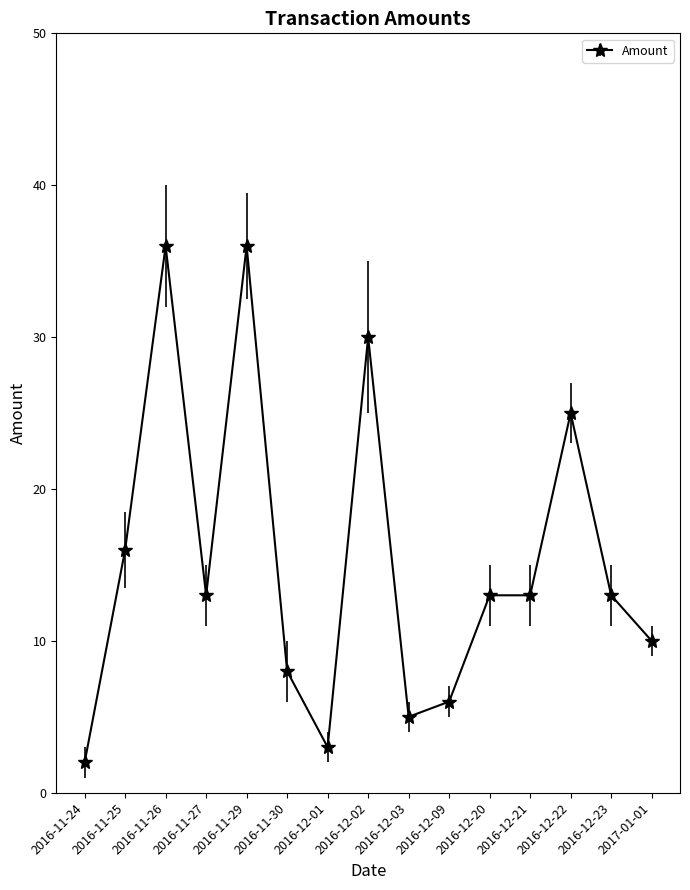

What is the difference between the maximum and second lowest values?

33